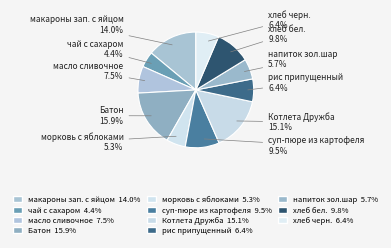

Which slice is the smallest?

чай с сахаром